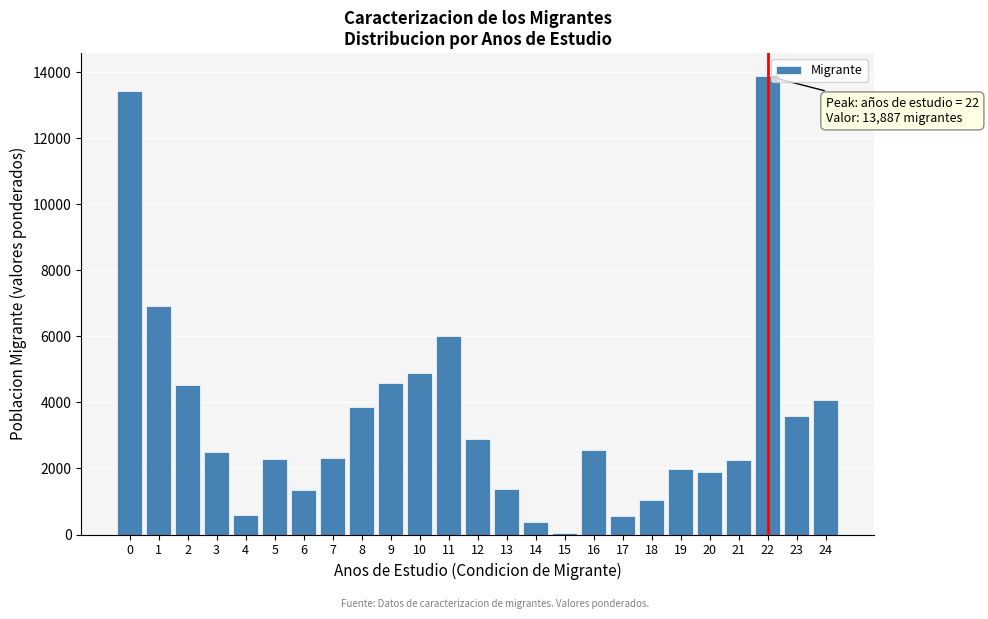

What is the average value?

3591.7